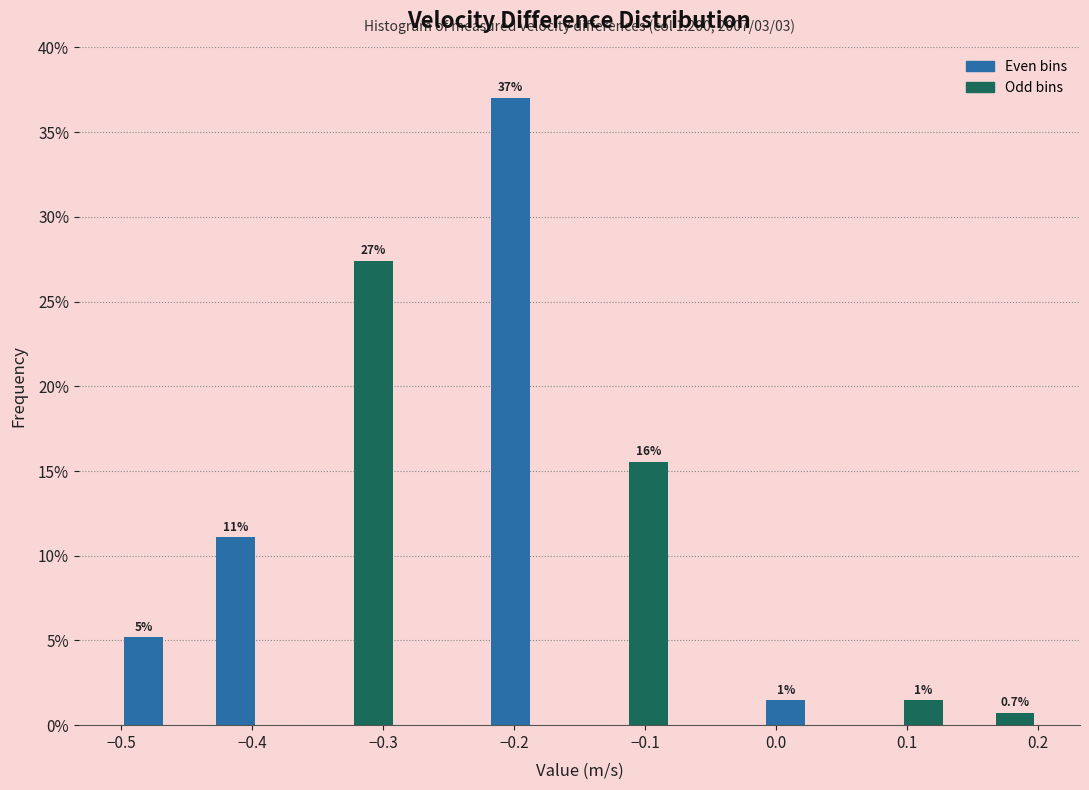

Around what value on the x-axis is the tallest bar? Give the approximate position of its centre, as read against the axis.

-0.20